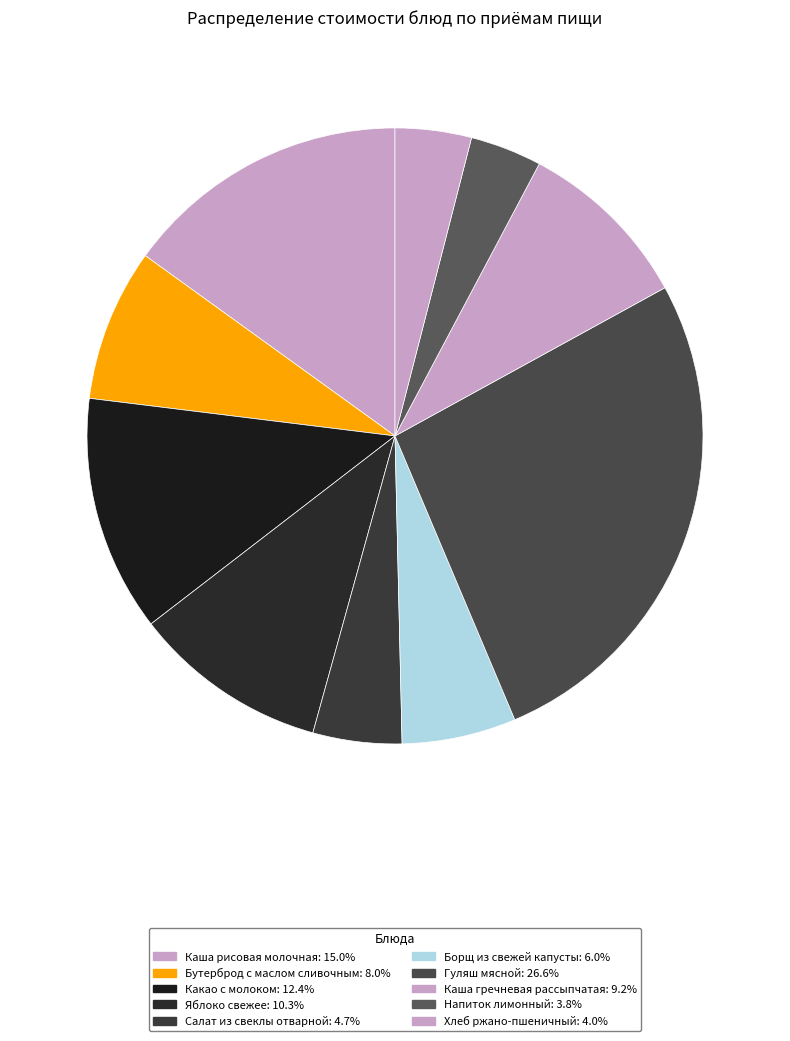

Count the number of slices in the pie.

10